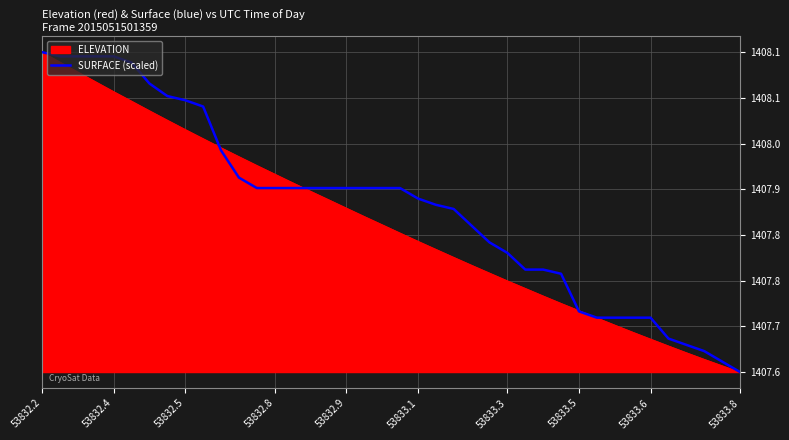

Does the chart display data point markers on the line(s)?

No